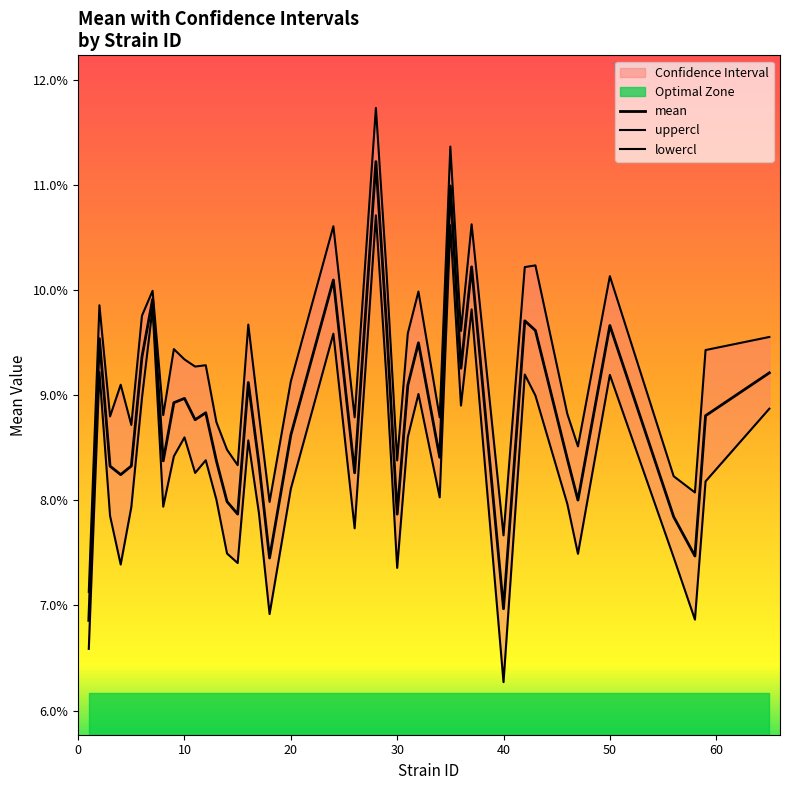

In uppercl, how many points are higher than both neighbors (excluding endpoints)?

13